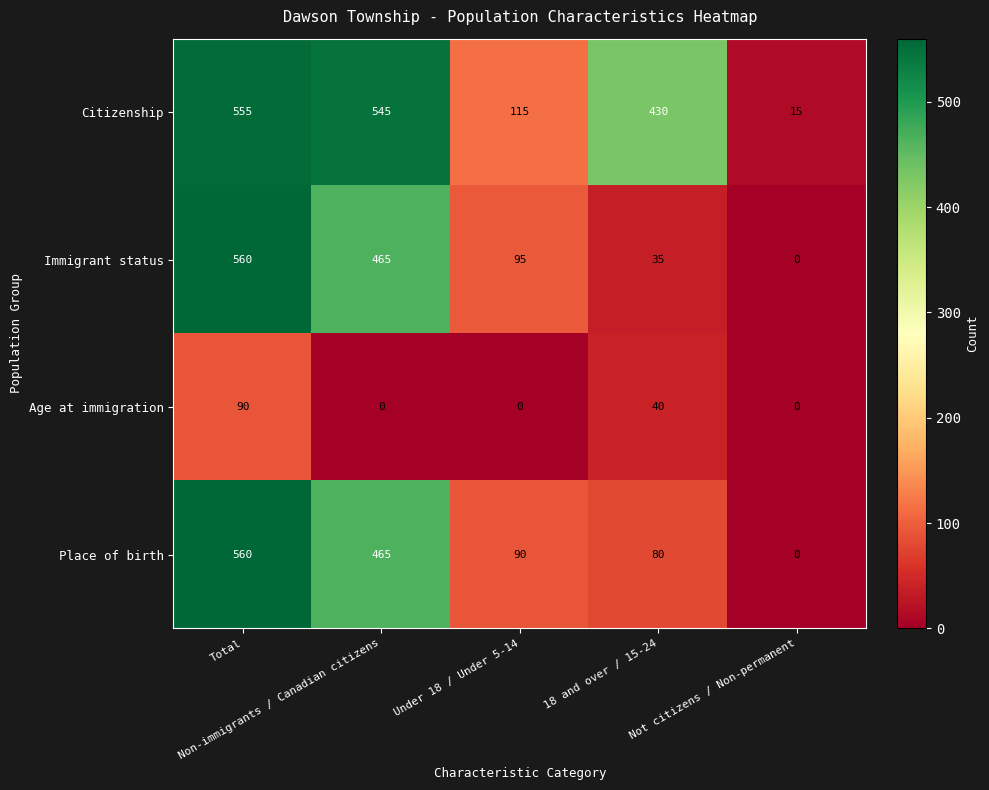

Which series has the largest total across all categories?

Citizenship